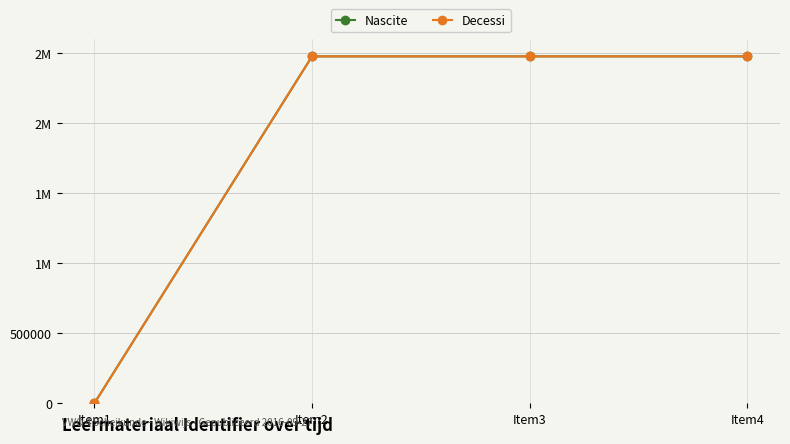

What is the value of the Nascite point at the 3rd from the left?

2477560